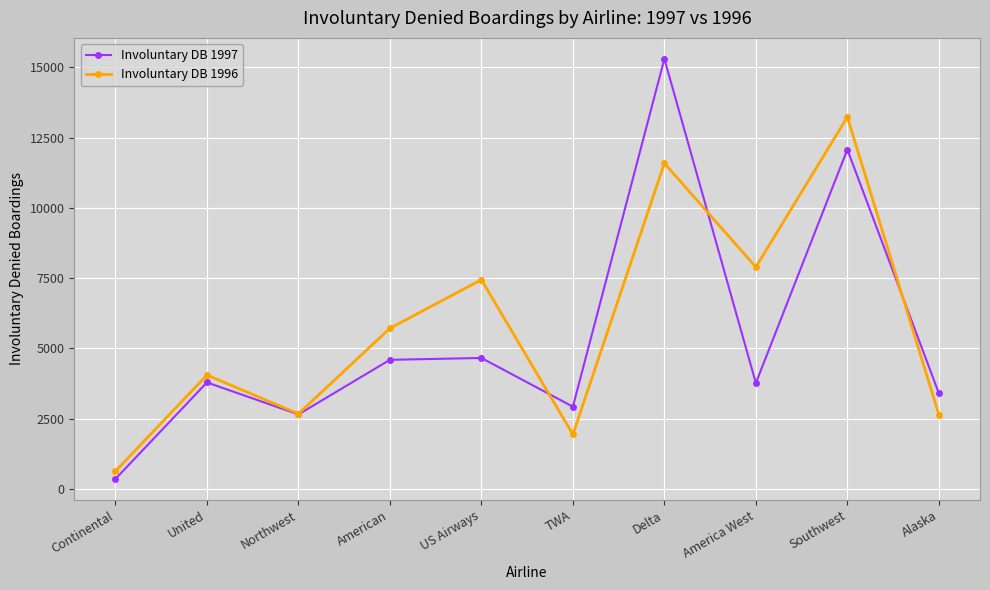

Is the value of Involuntary DB 1996 at Continental greater than the value of Involuntary DB 1997 at American?

No